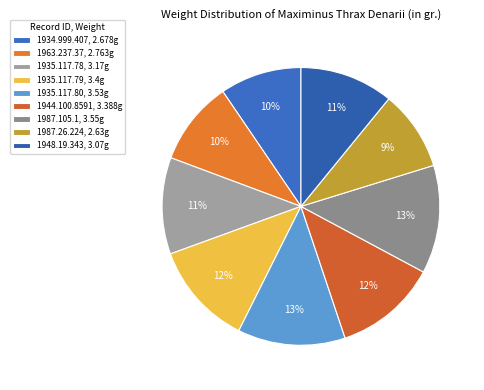

To the nearest percent, what is the combined percentage of 1935.117.80 and 1948.19.343?

23%